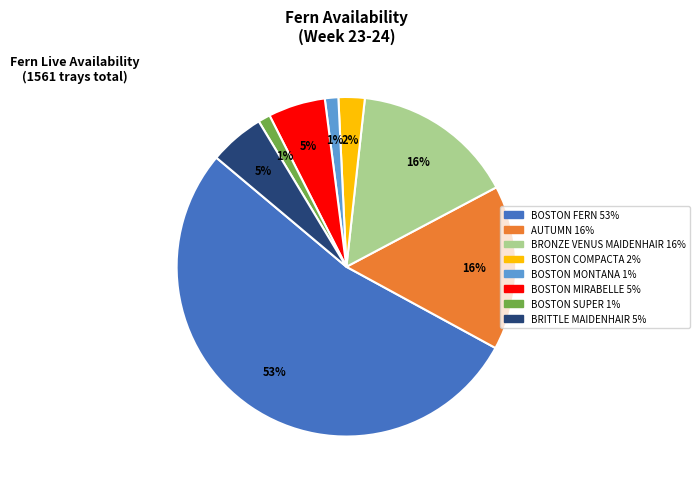

To the nearest percent, what is the average slice percentage?

12%